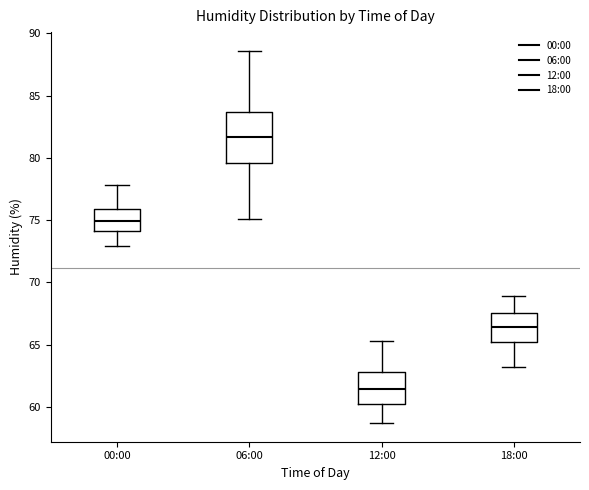

Reading left to right, read every box against the y-axis: the position of its median line, the range the box covers, and the ends of its whiskers. The values are not printed on the chart, so give them approximately, as read against the axis.

00:00: median 75.0, box 74.0 to 76.0, whiskers 73.0 to 78.0
06:00: median 81.5, box 79.5 to 83.5, whiskers 75.0 to 88.5
12:00: median 61.5, box 60.0 to 63.0, whiskers 58.5 to 65.5
18:00: median 66.5, box 65.5 to 67.5, whiskers 63.0 to 69.0